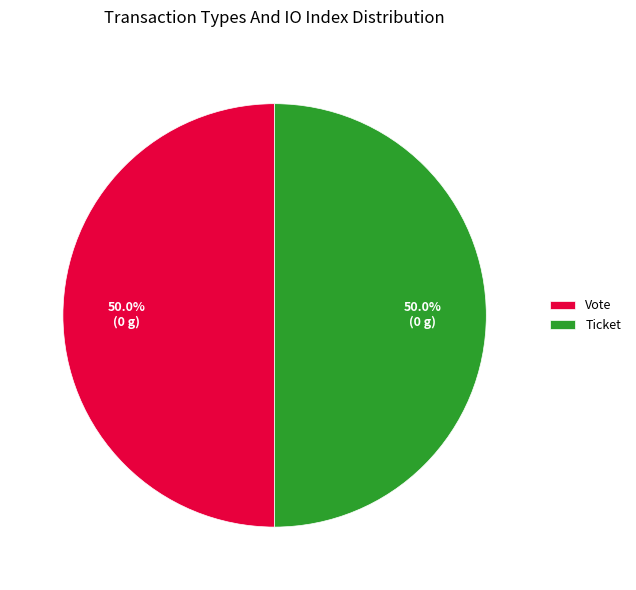

Approximately how many times larger is the value at Vote compared to Ticket?

1.0